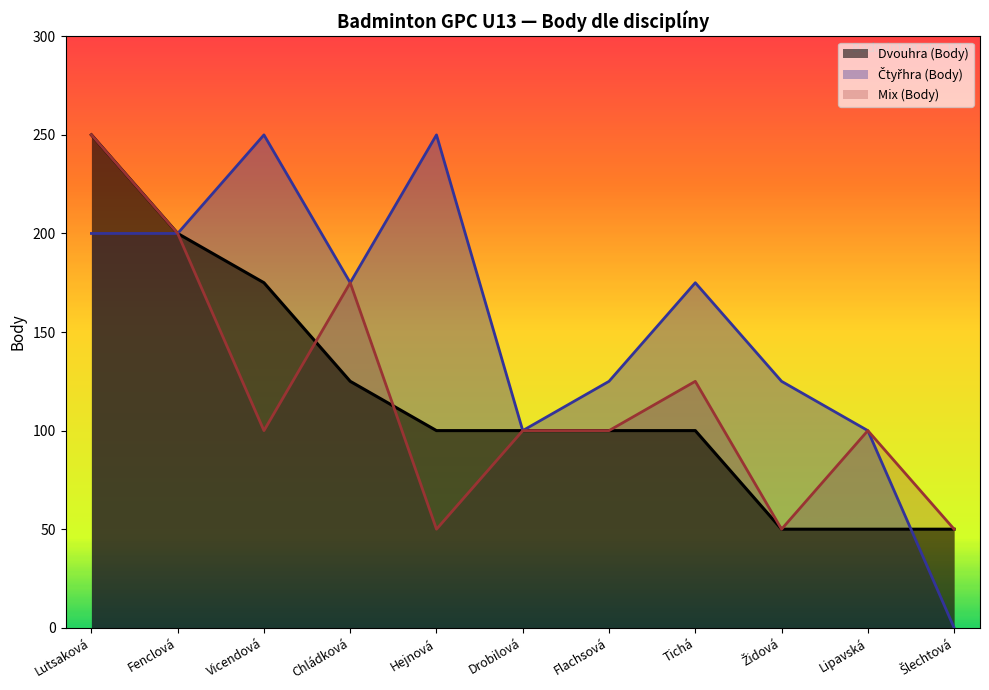

What is the total value across all series at Lutsaková?

700